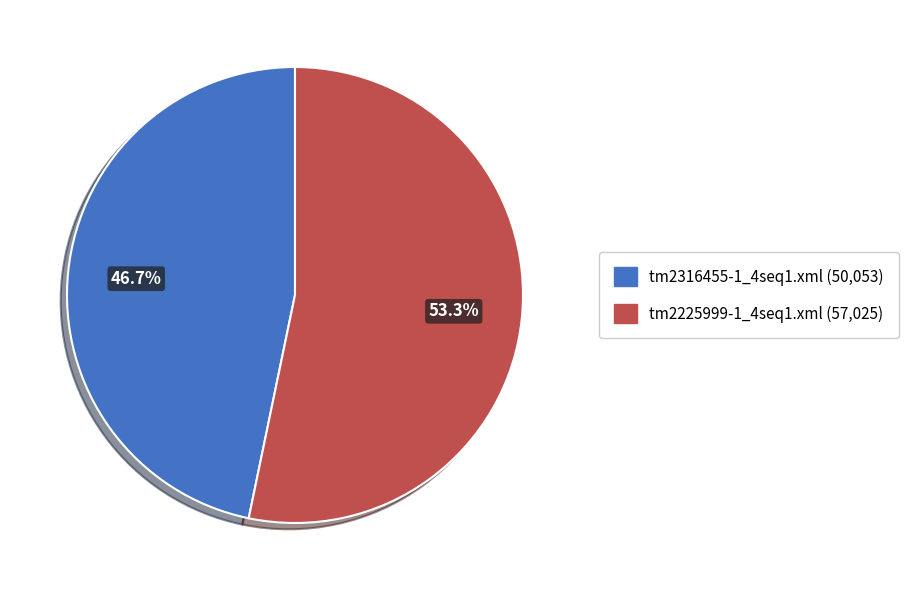

Is there any slice that represents more than half of the pie?

Yes